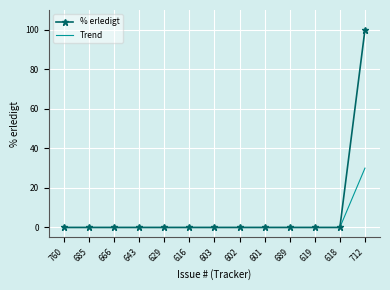

Which series has the largest total across all categories?

% erledigt